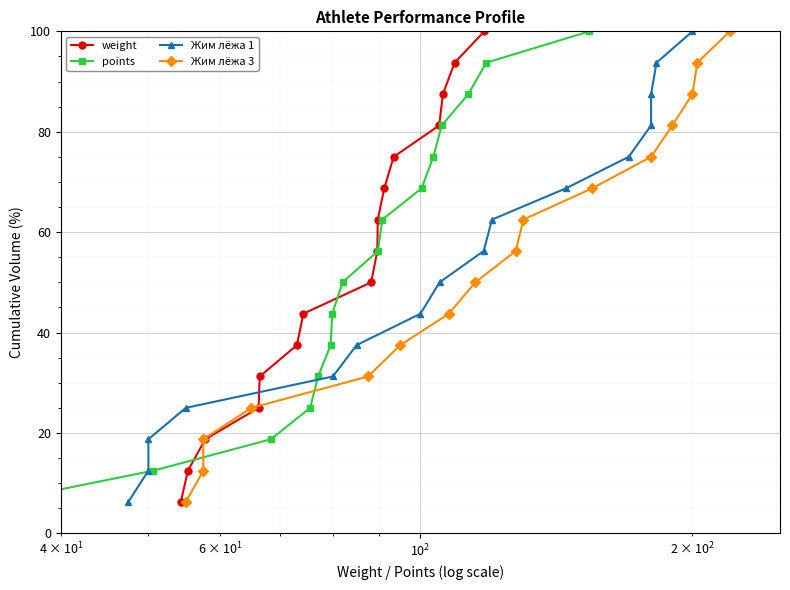

Does the chart display data point markers on the line(s)?

Yes